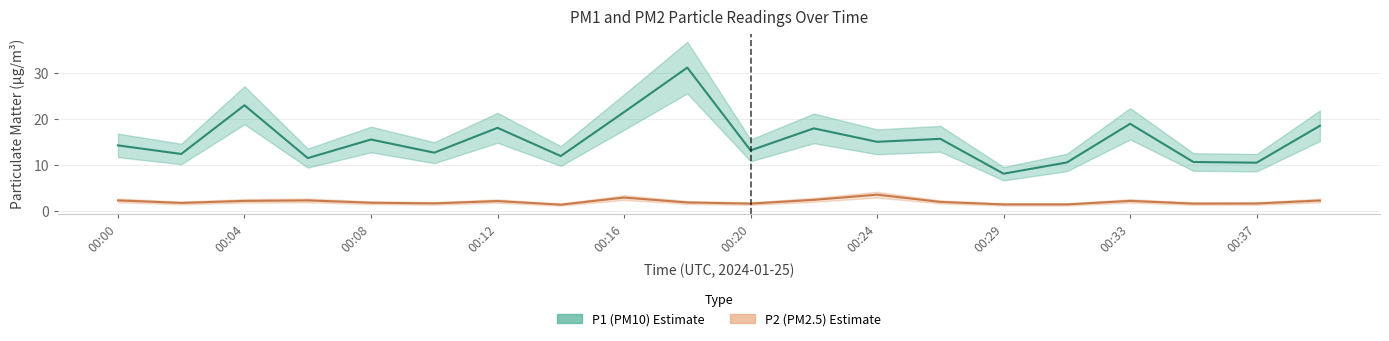

What is the value of the P2 point at the 20th from the left?

2.2